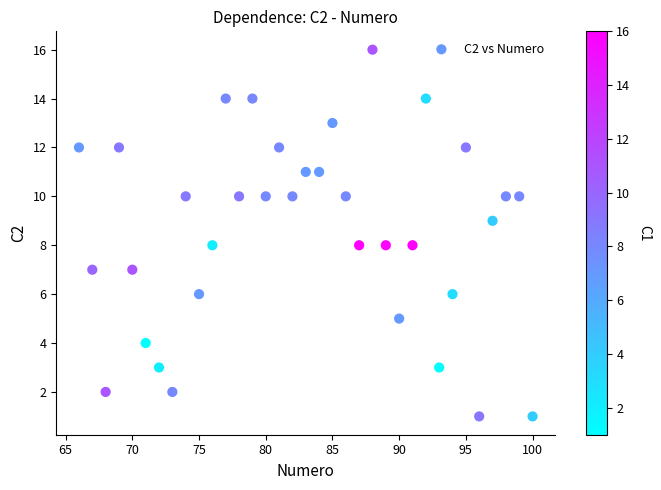

What is the range of Y values (max minus min)?

15